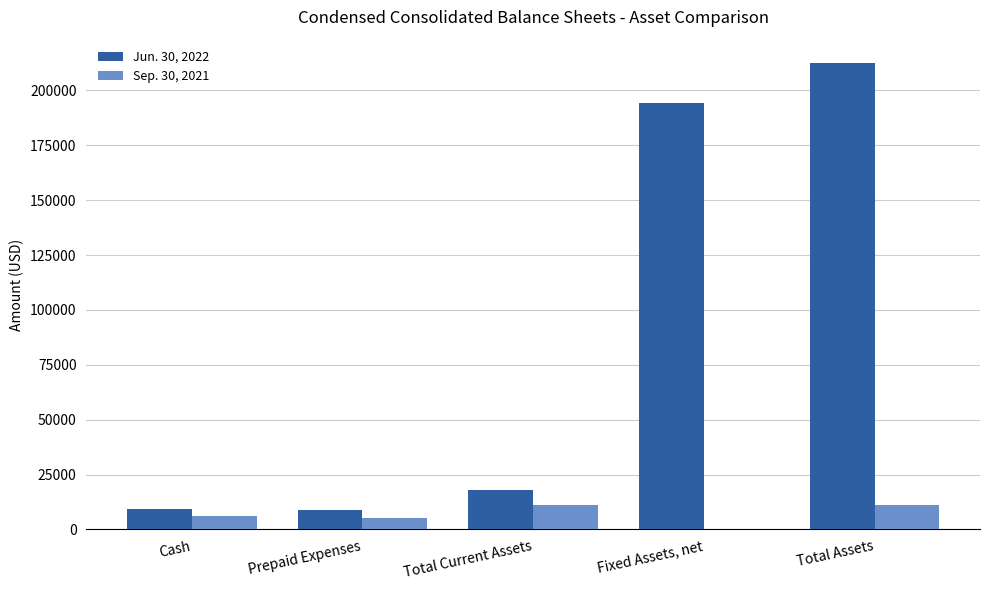

The value of Jun. 30, 2022 at Total Assets is 293058. True or false?

False